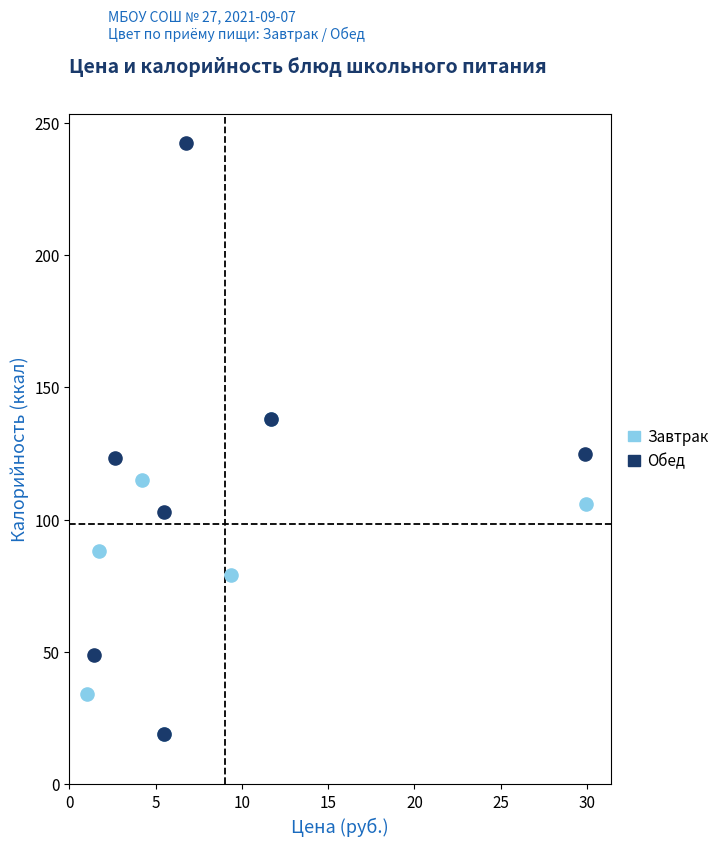

Which series reaches the maximum Y coordinate?

Обед